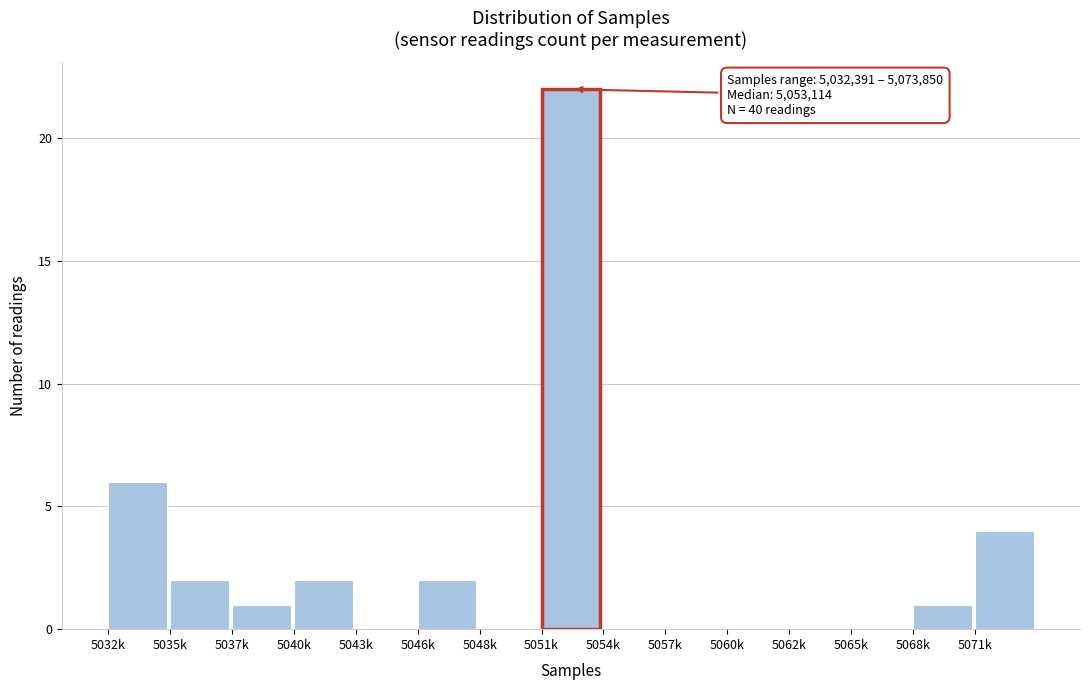

Reading right to left, what are all the values shown in this chart?

5071k=4	5068k=1	5065k=0	5062k=0	5060k=0	5057k=0	5054k=0	5051k=22	5048k=0	5046k=2	5043k=0	5040k=2	5037k=1	5035k=2	5032k=6